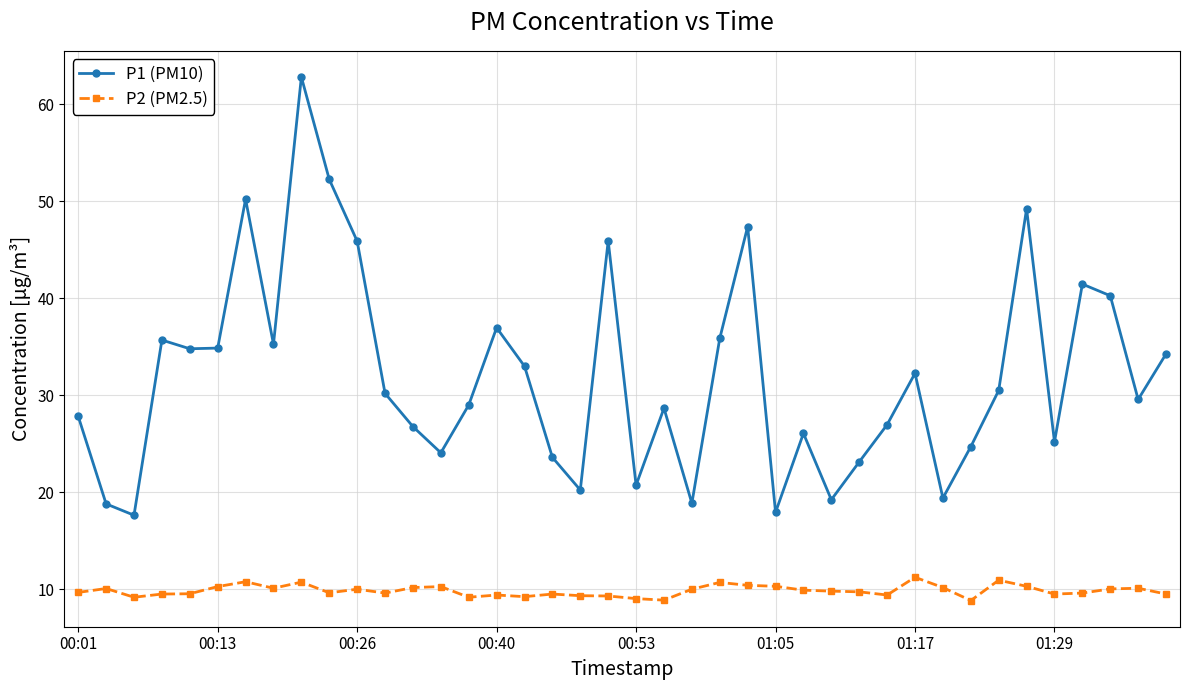

At how many categories does at least one series exceed 12?

40